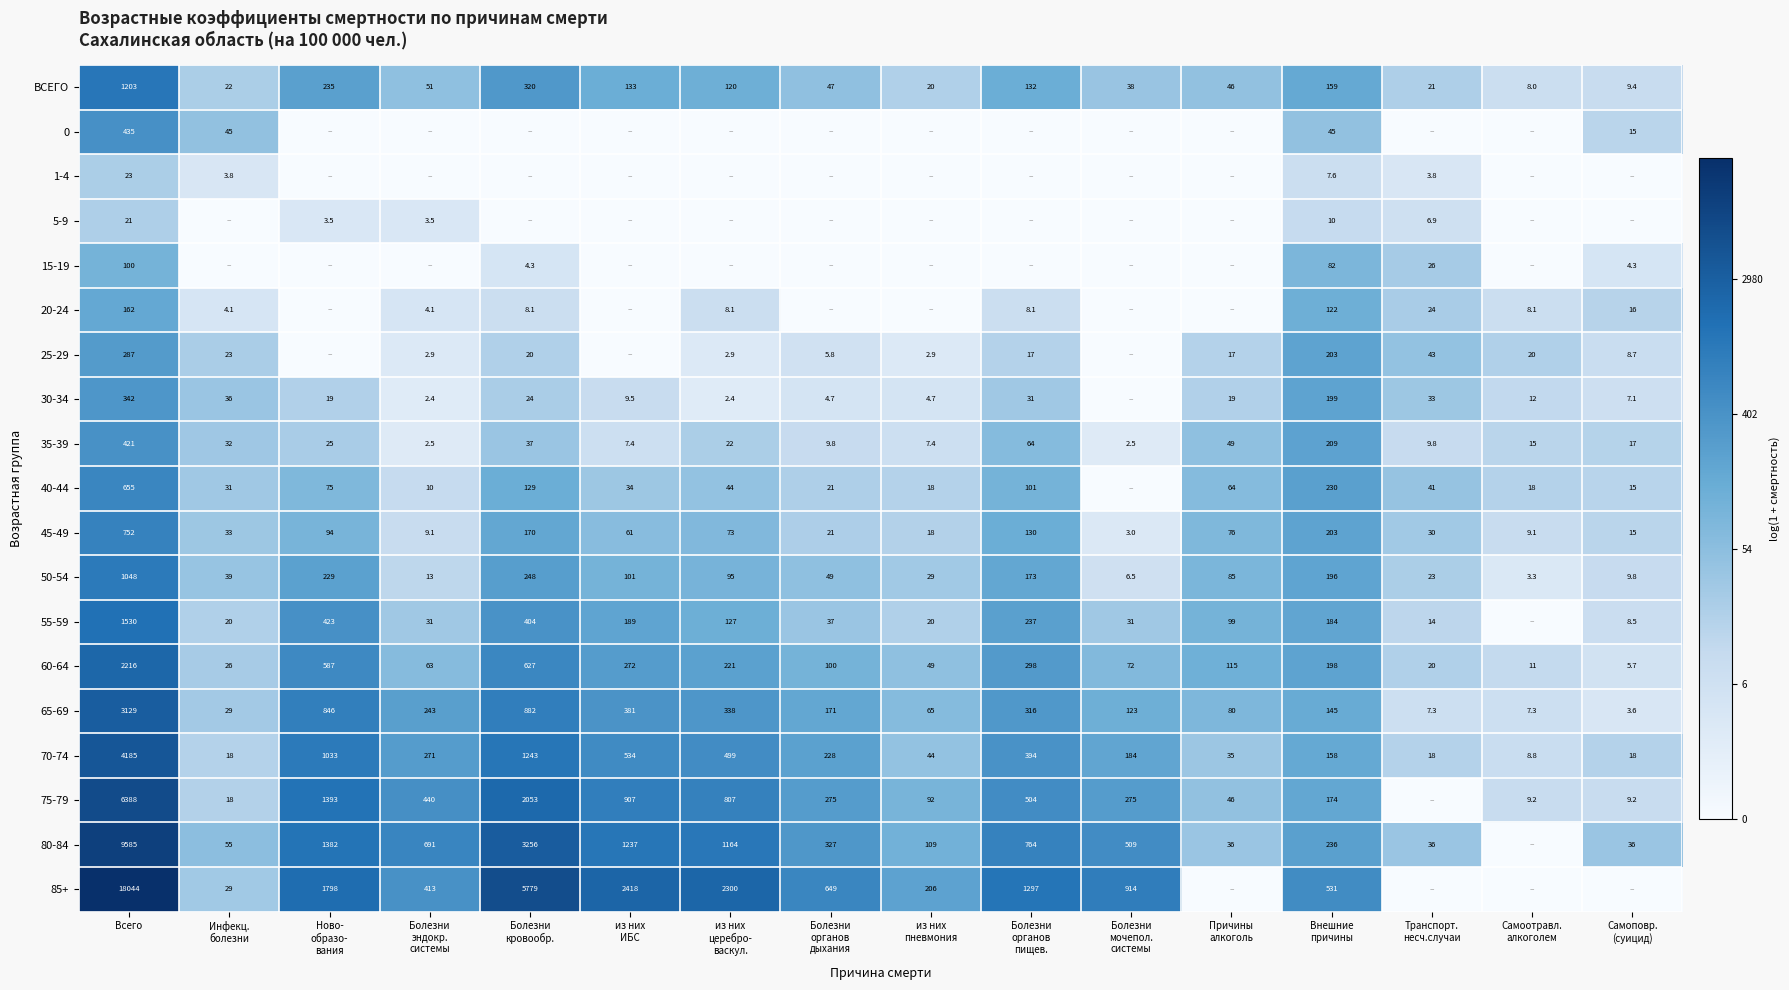

Is it true that 70-74 equals 4185.0 at Всего?

True